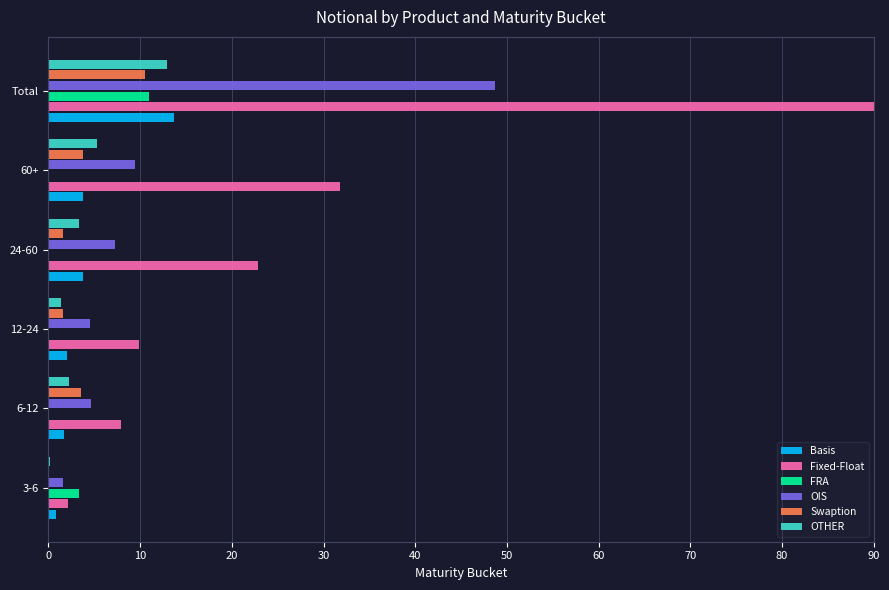

True or false: FRA has a value of 11.0 at Total.

True